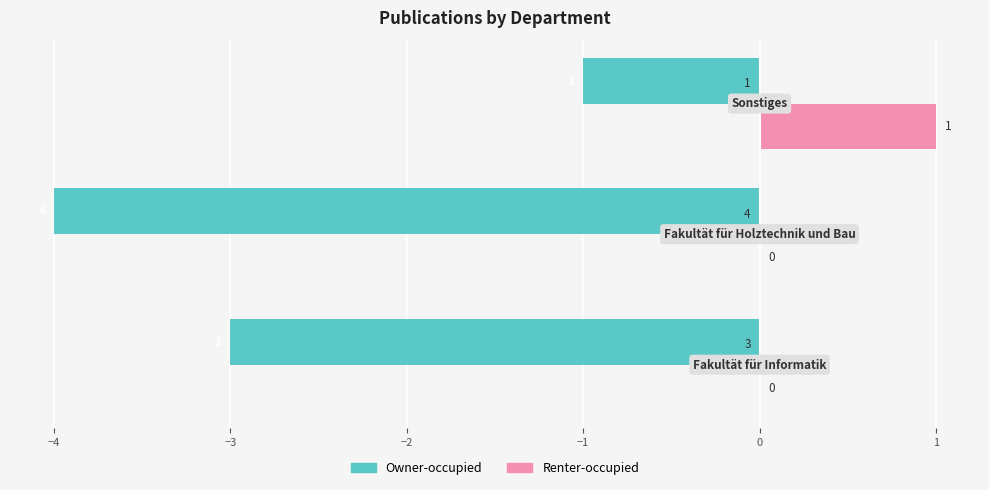

What is the maximum value for Owner-occupied?

-1